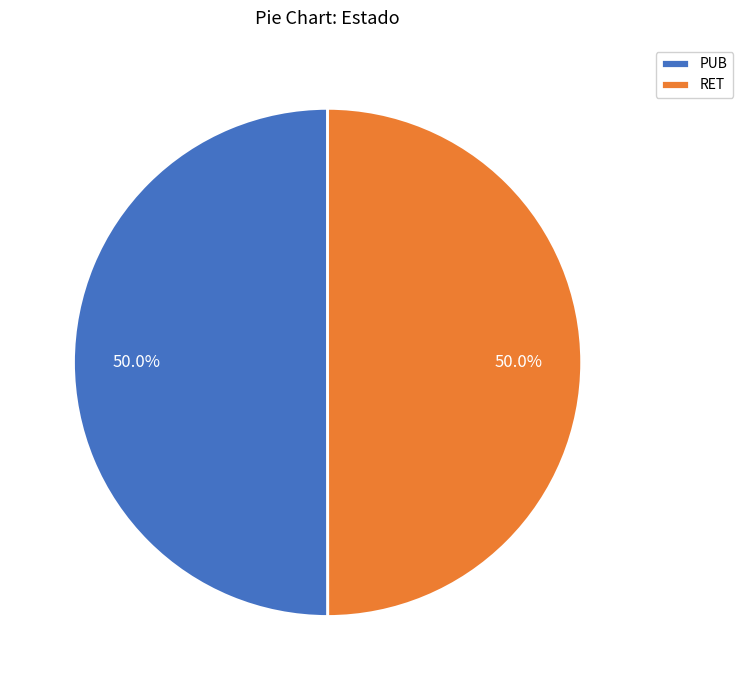

Combined, what portion of the pie is RET and PUB?

100.0%